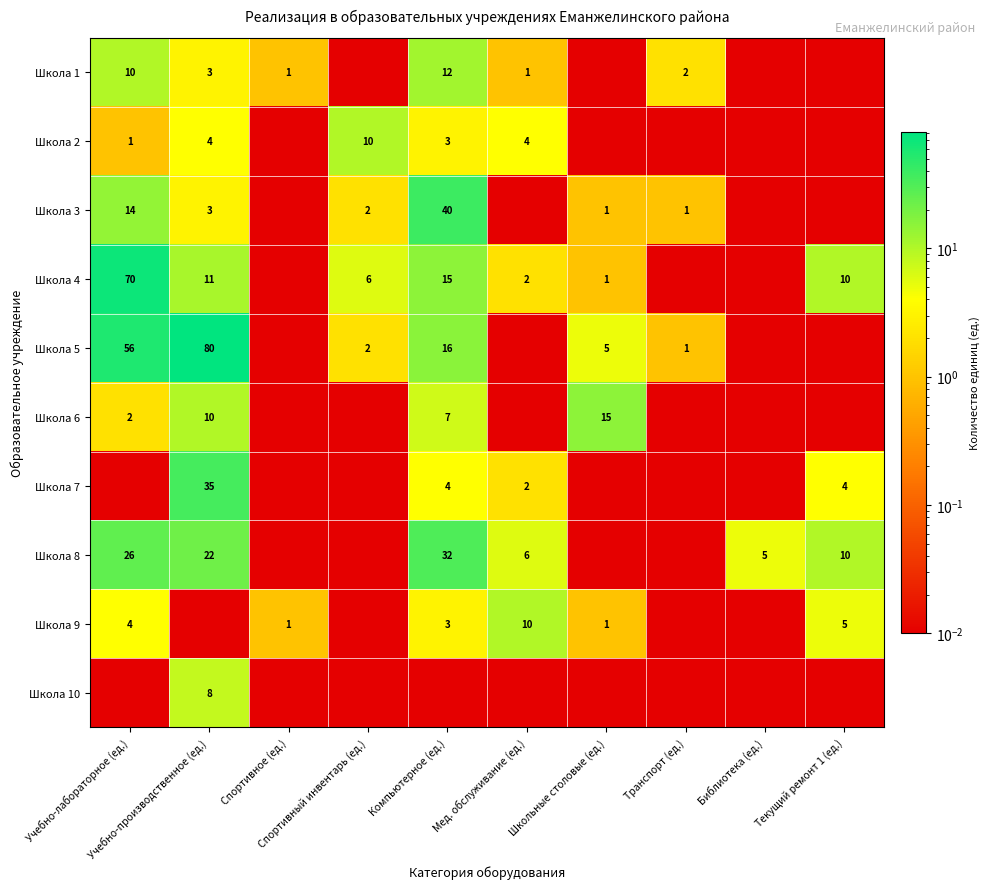

Which has a higher value, Спортивный инвентарь (ед.) or Библиотека (ед.)?

Спортивный инвентарь (ед.)